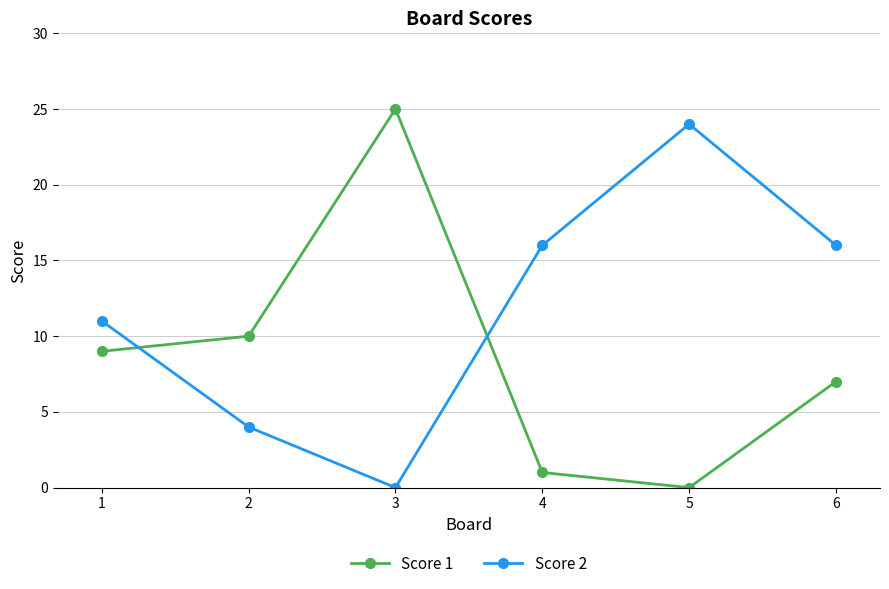

True or false: Score 2 has a value of 6 at 2.

False